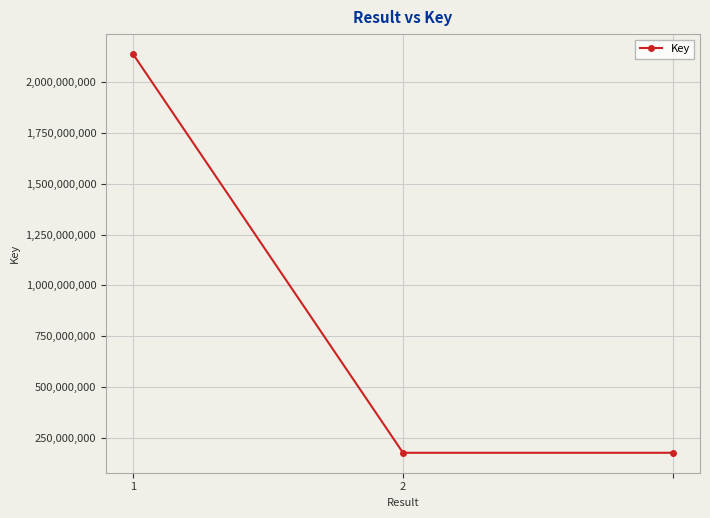

What is the average value?

830133974